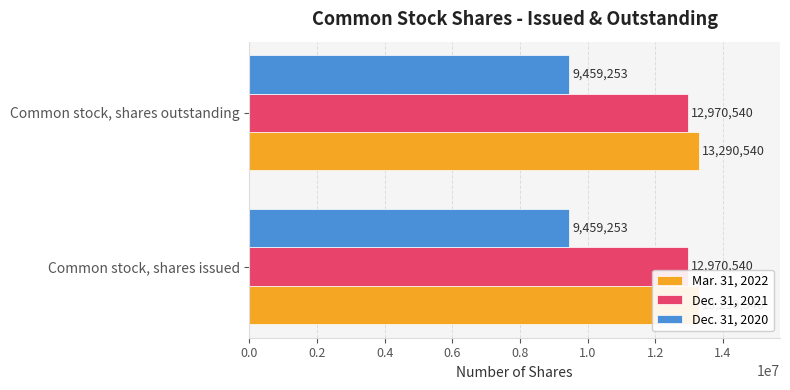

What is the sum of all Mar. 31, 2022 values?

26581080